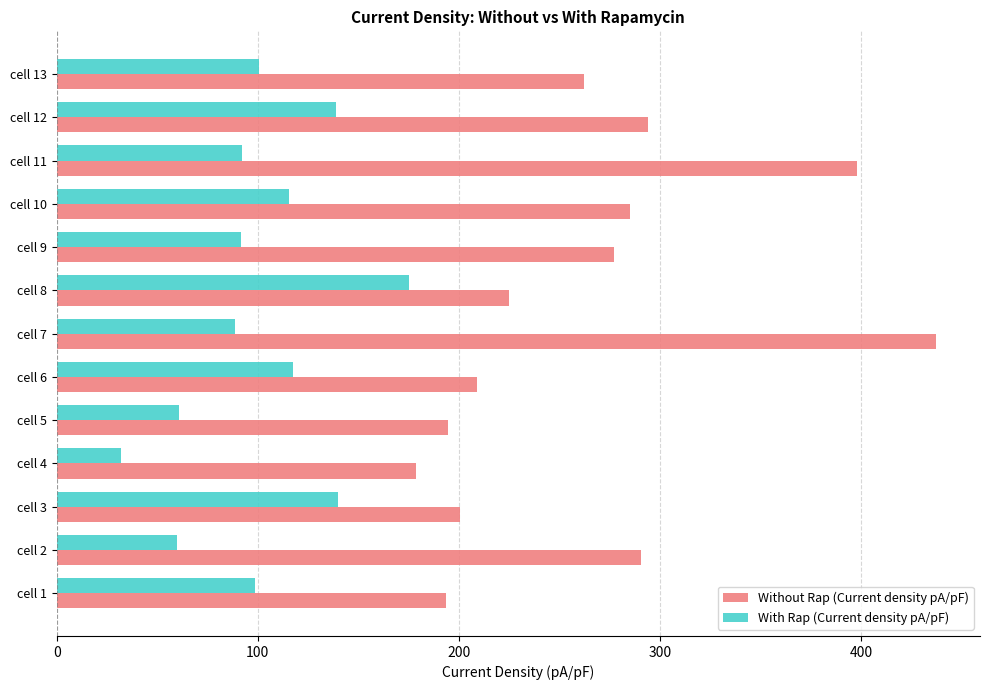

The value of With Rap (Current density pA/pF) at cell 7 is 88.5. True or false?

True